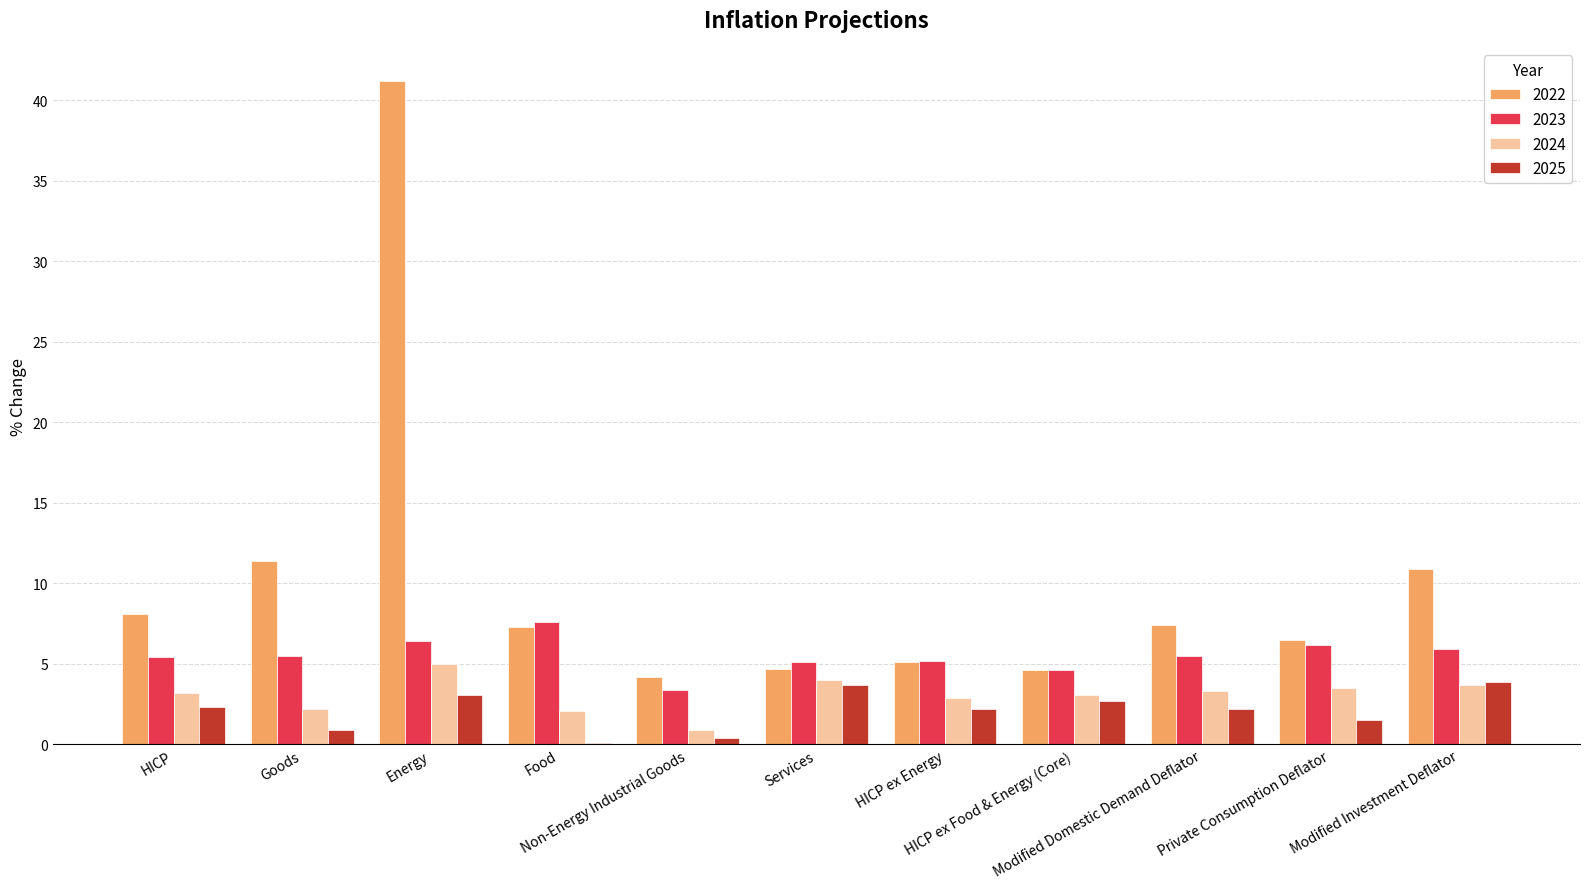

How many groups of bars are there?

11